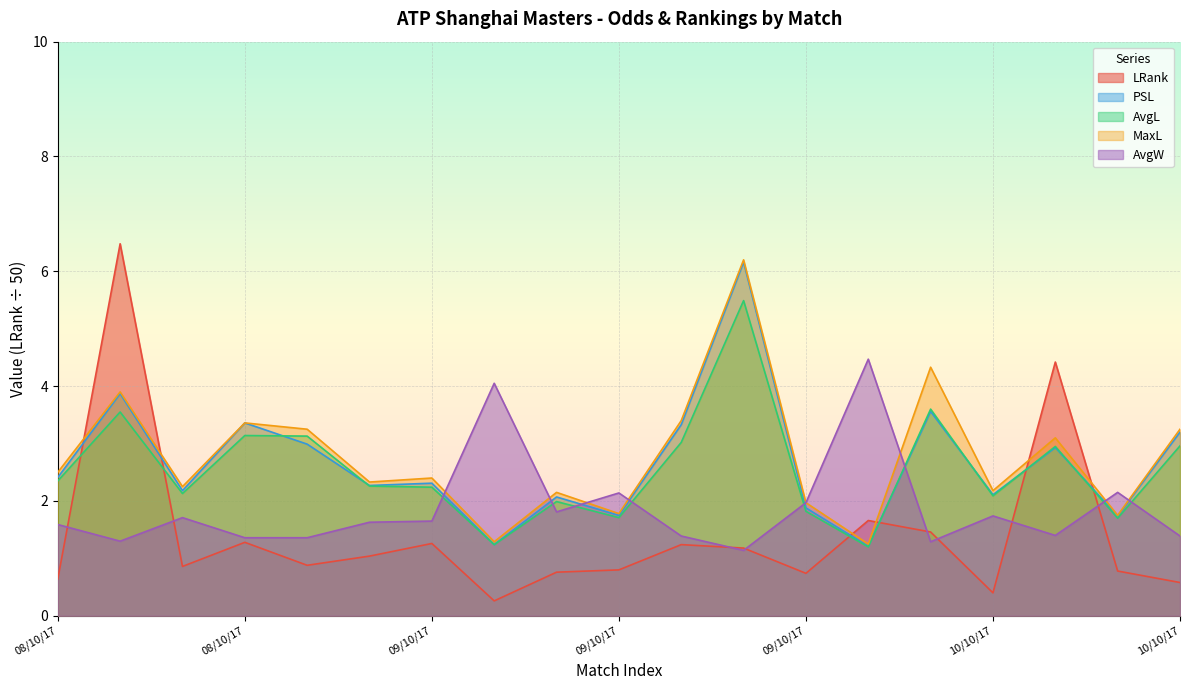

Does the chart display data point markers on the line(s)?

No